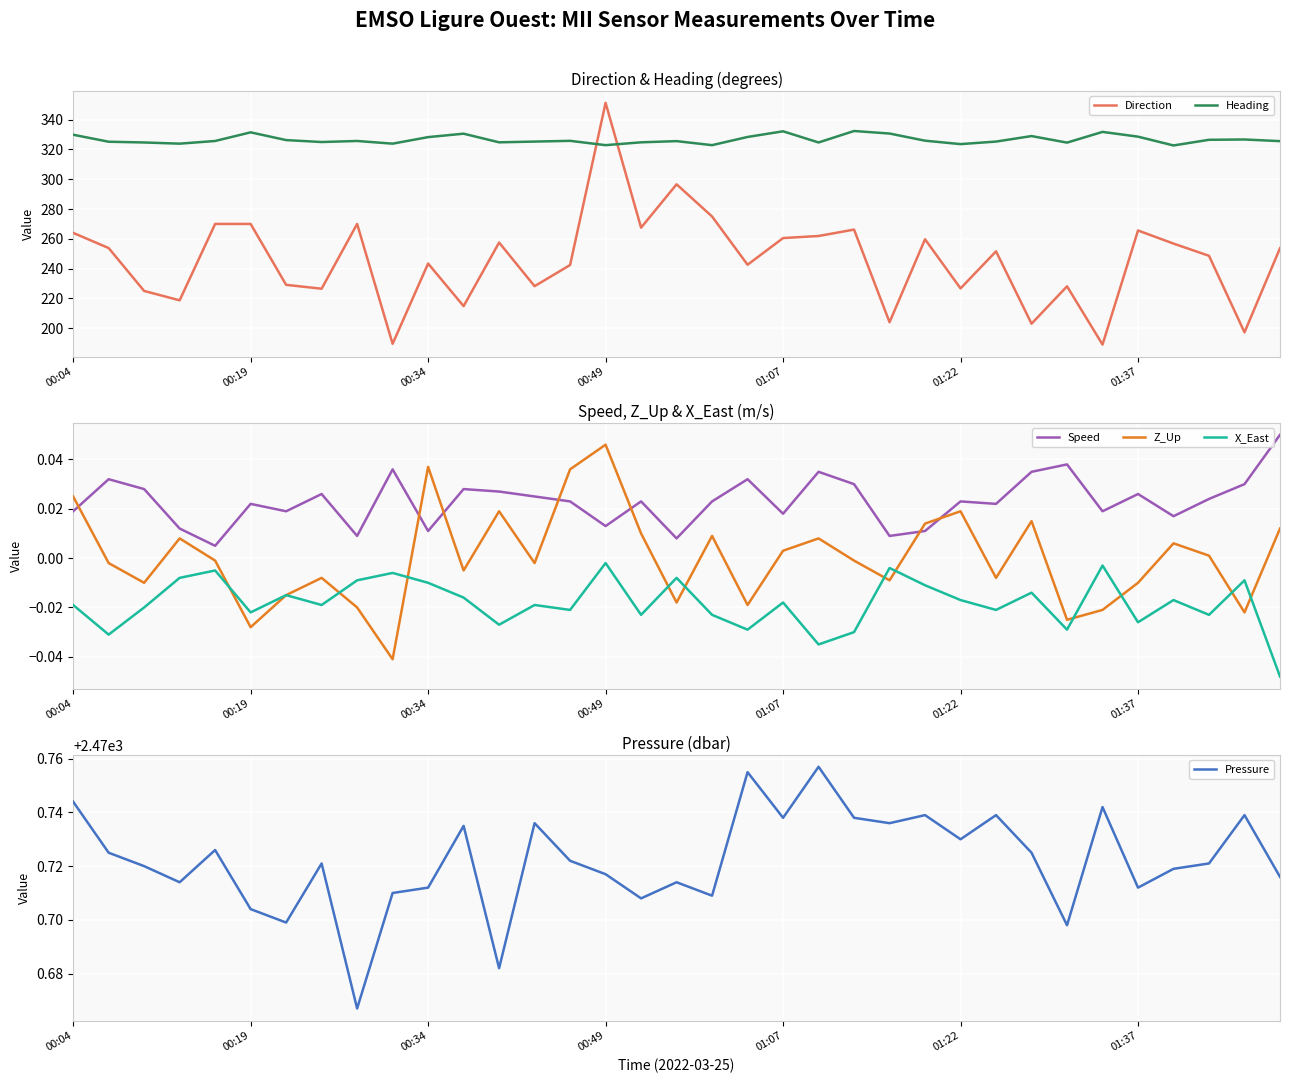

What value does the Pressure series have at 14?

2470.7